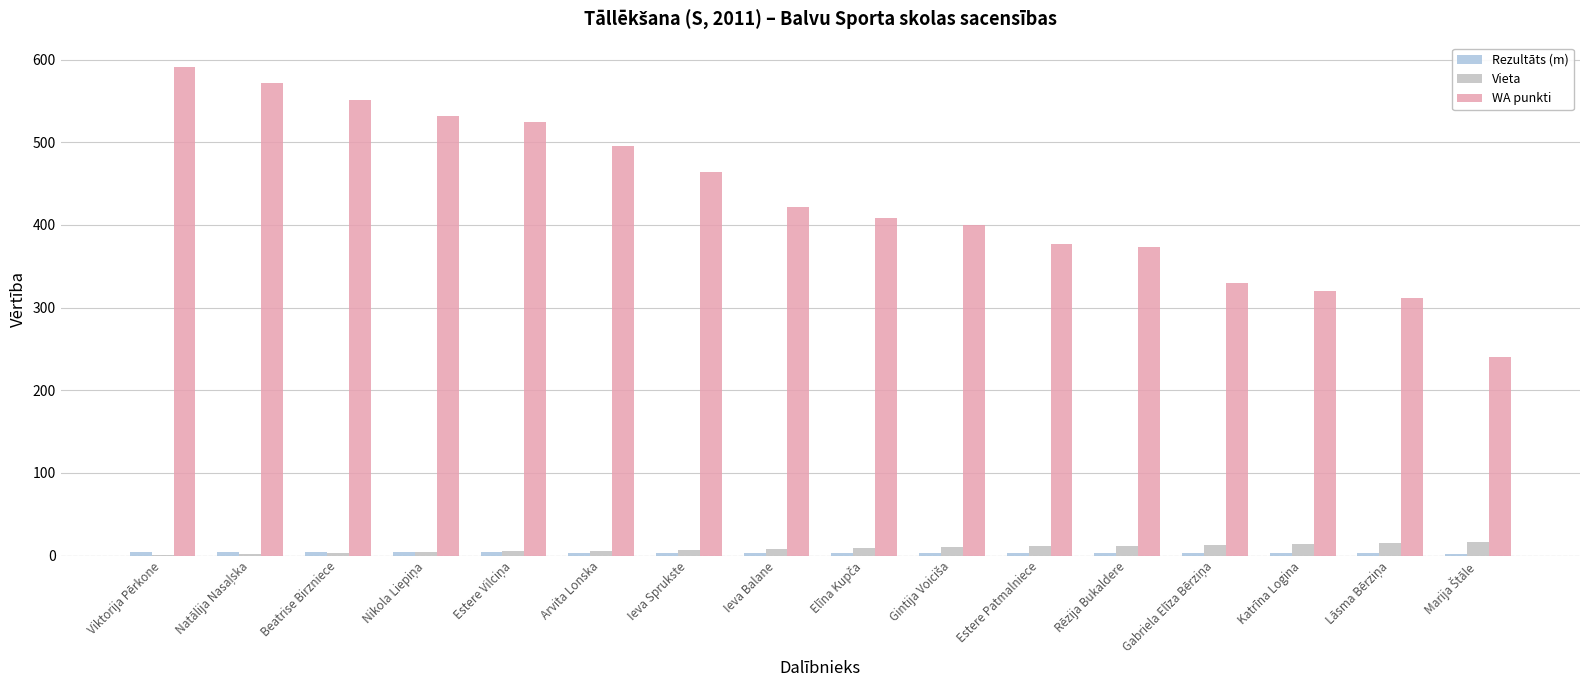

Which label corresponds to the largest value in the chart?

Viktorija Pērkone